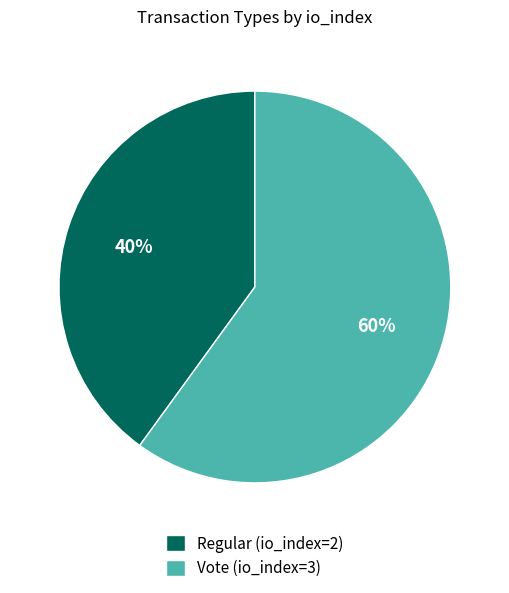

Is there a majority slice in this chart?

Yes